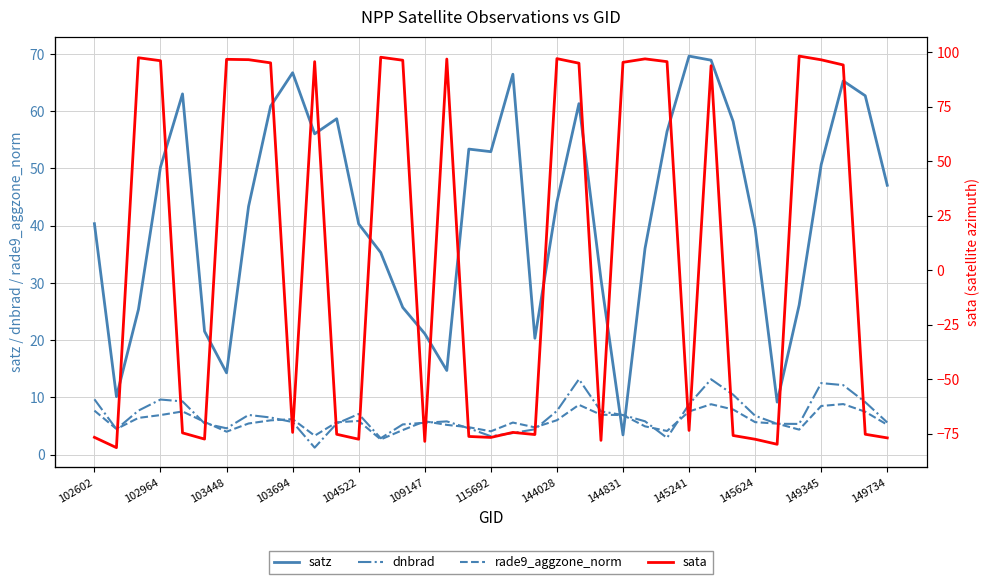

How many times do rade9_aggzone_norm and sata cross each other?

18